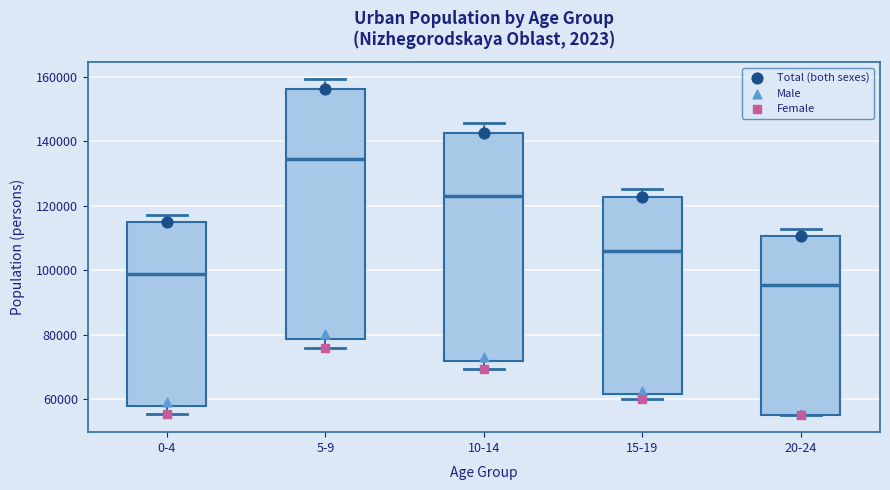

Reading left to right, read every box against the y-axis: the position of its median line, the range the box covers, and the ends of its whiskers. The values are not printed on the chart, so give them approximately, as read against the axis.

0-4: median 98000, box 58000 to 114000, whiskers 56000 to 118000
5-9: median 134000, box 78000 to 156000, whiskers 76000 to 160000
10-14: median 122000, box 72000 to 142000, whiskers 70000 to 146000
15-19: median 106000, box 62000 to 122000, whiskers 60000 to 126000
20-24: median 96000, box 56000 to 110000, whiskers 56000 to 112000